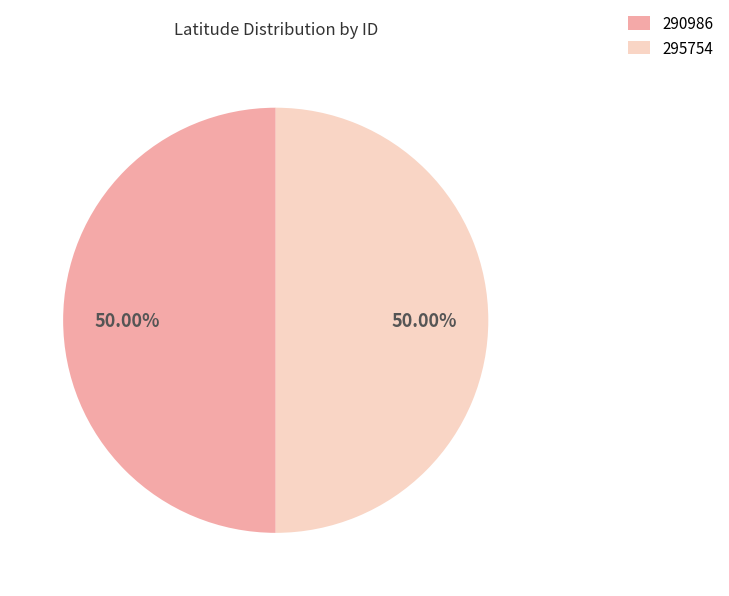

To the nearest percent, what percentage of the pie is 295754?

50%